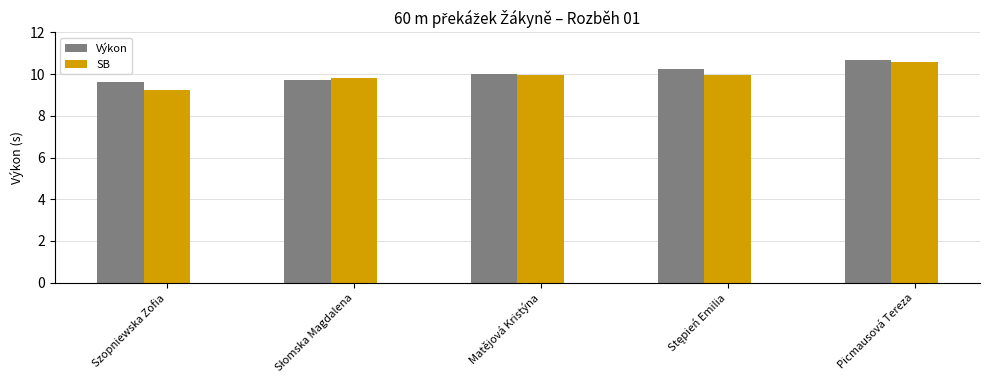

How many bars are there in each group?

2